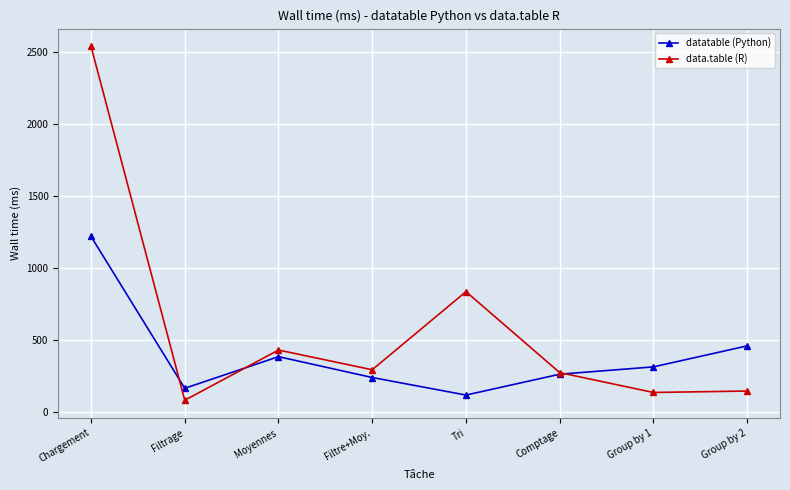

What is the label of the 4th point from the right?

Tri